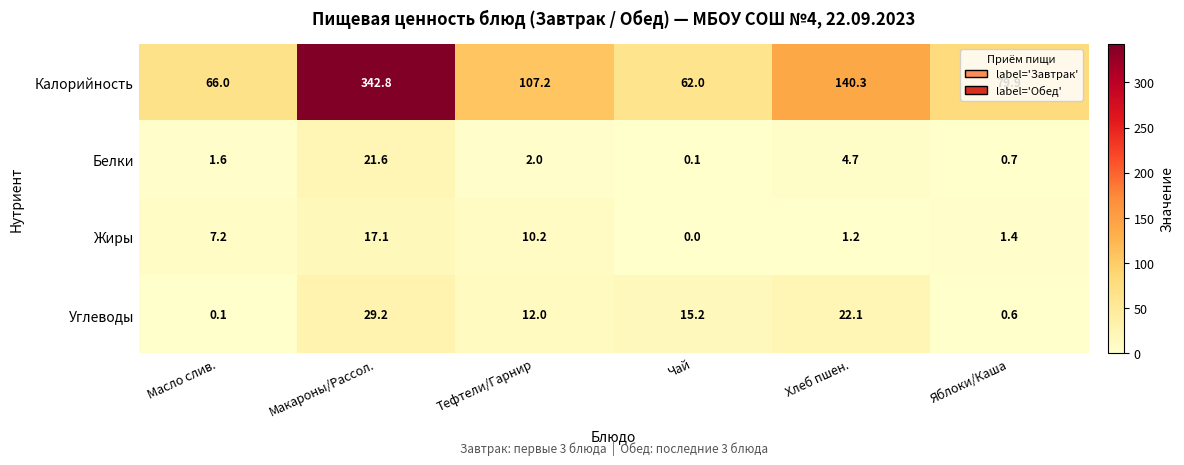

Count the number of data series in this chart.

4